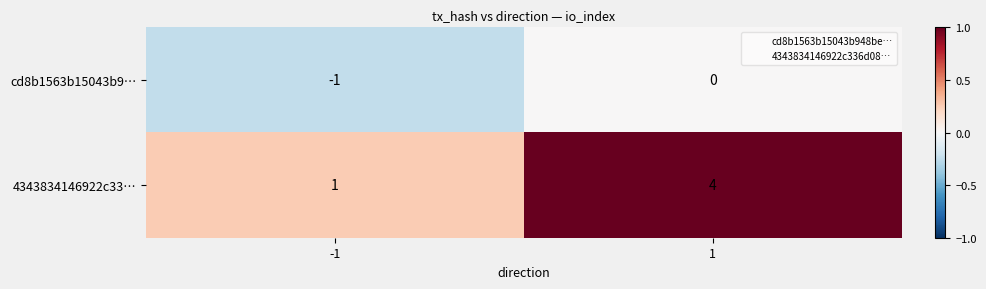

Which series changed the most between -1 and 1?

4343834146922c33…